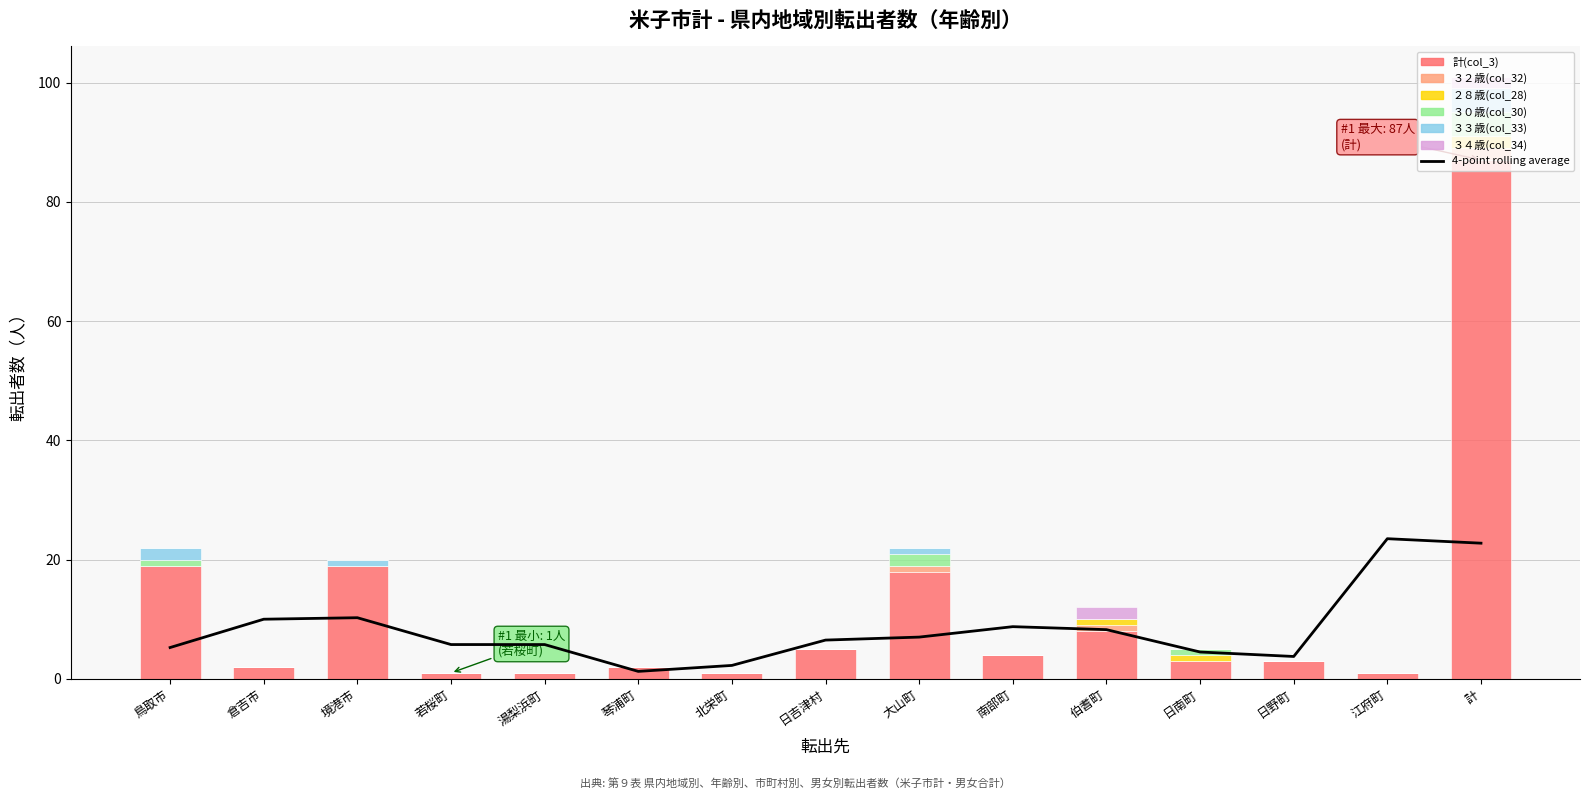

What is the sum of all ３０歳(col_30) values?

8